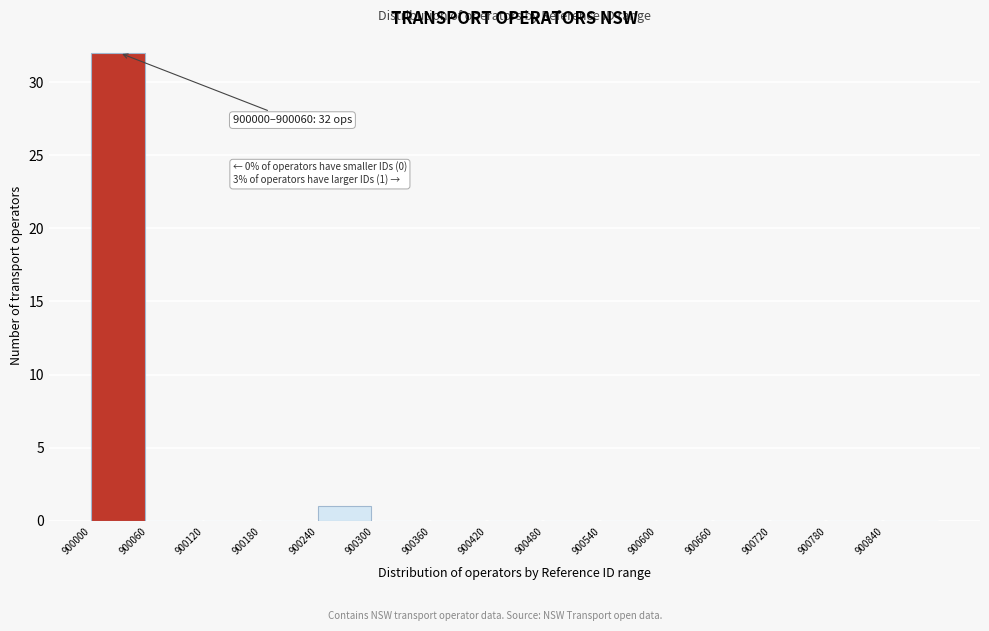

Over which range of the x-axis is the bar tallest?

900000 to 900060